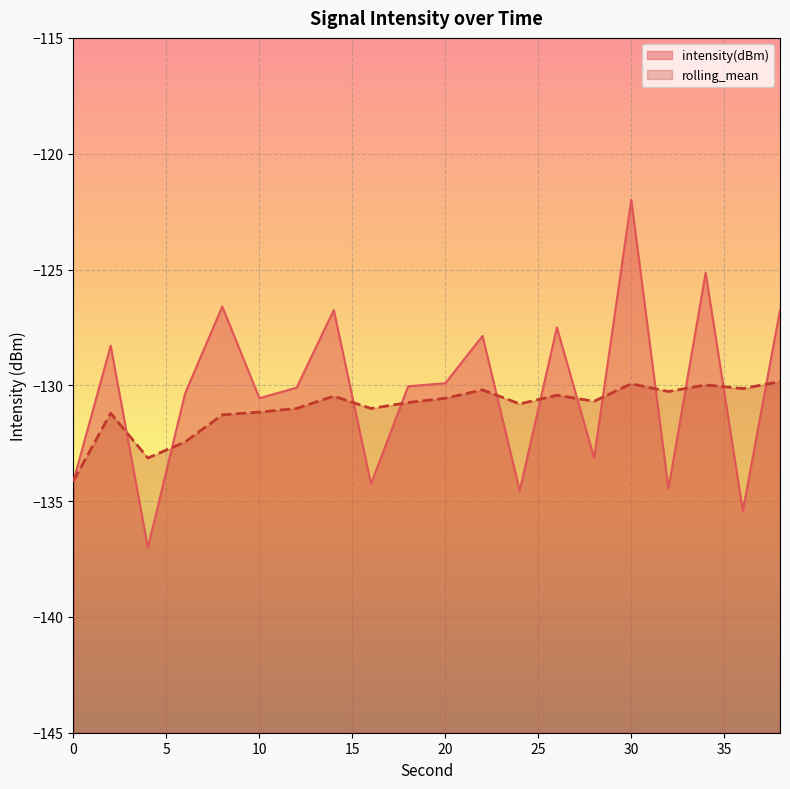

What is the value of the intensity(dBm) point at the 8th from the left?

-126.8